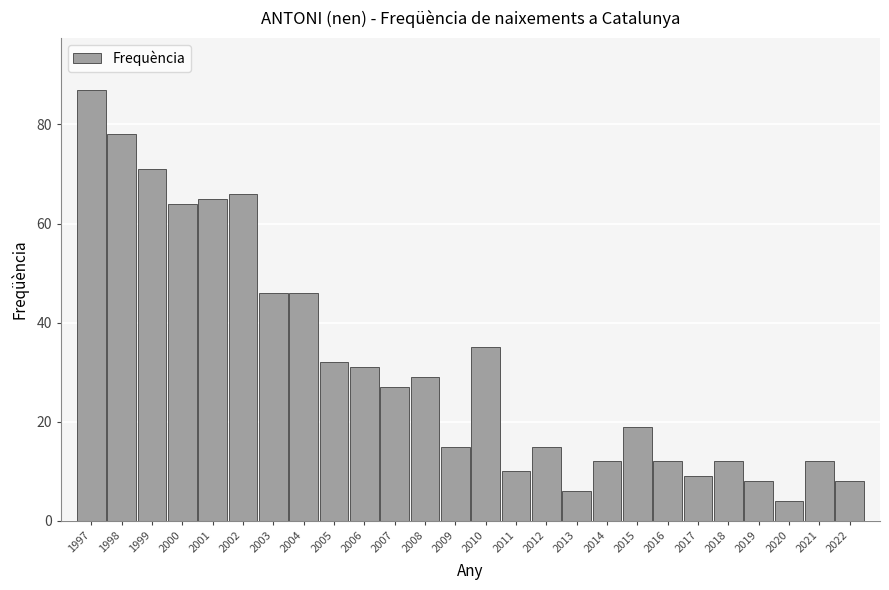

Reading right to left, what are all the values shown in this chart?

2022=8	2021=12	2020=4	2019=8	2018=12	2017=9	2016=12	2015=19	2014=12	2013=6	2012=15	2011=10	2010=35	2009=15	2008=29	2007=27	2006=31	2005=32	2004=46	2003=46	2002=66	2001=65	2000=64	1999=71	1998=78	1997=87